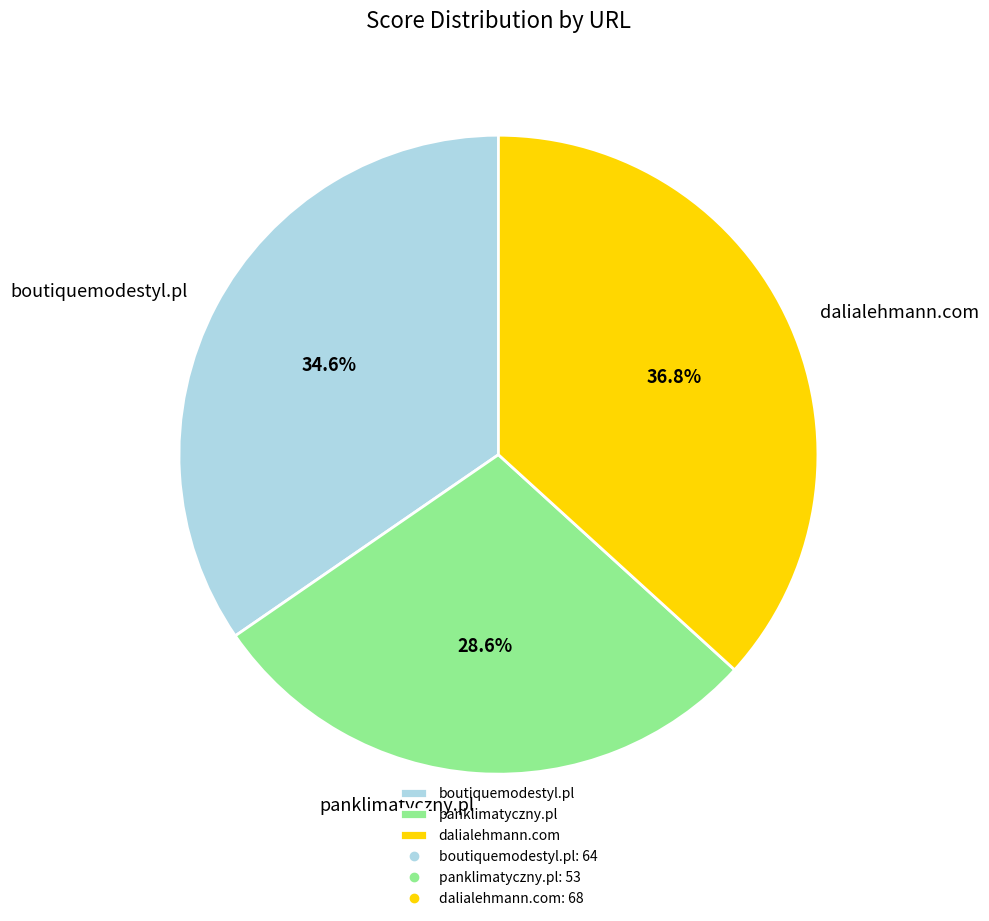

What percentage is the dalialehmann.com slice, to the nearest percent?

37%